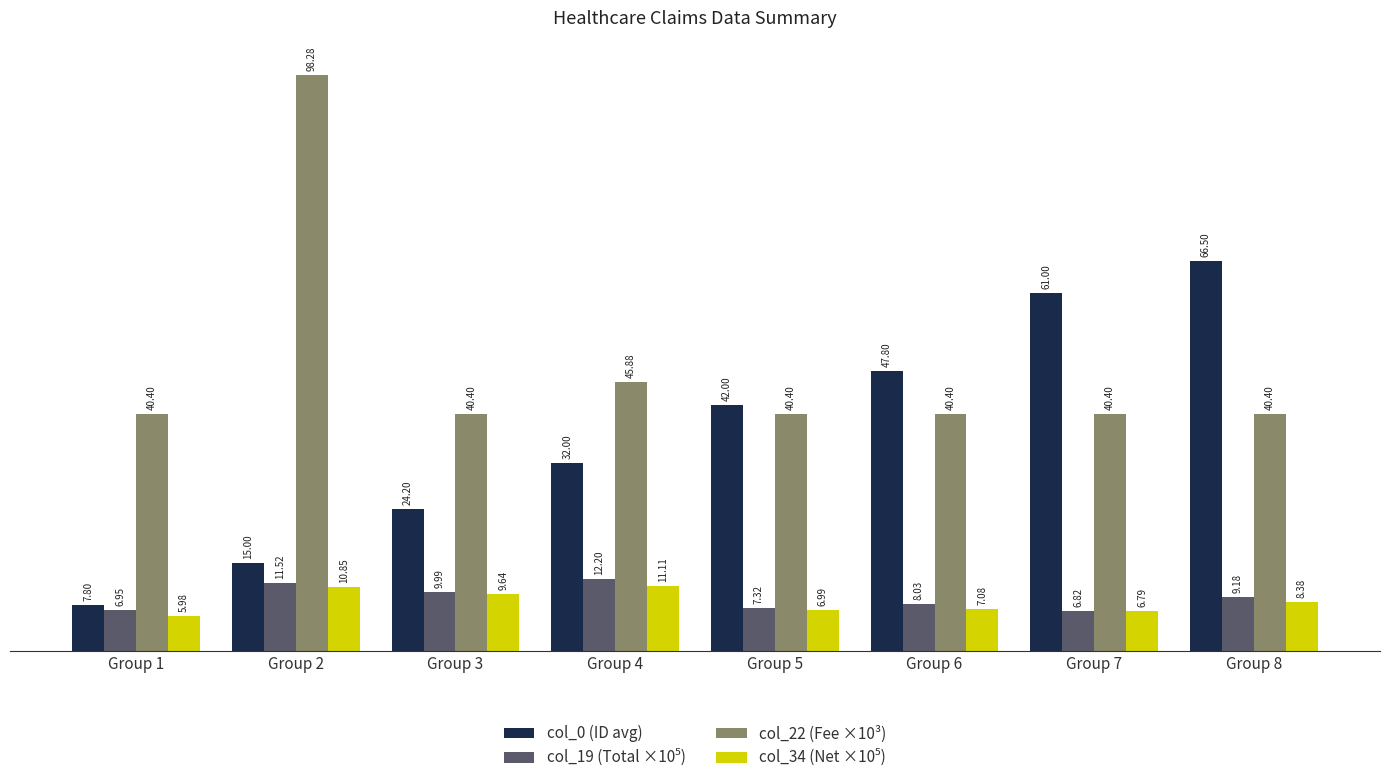

What is the average value of the col_22 (Fee ×10³) series?

48.3